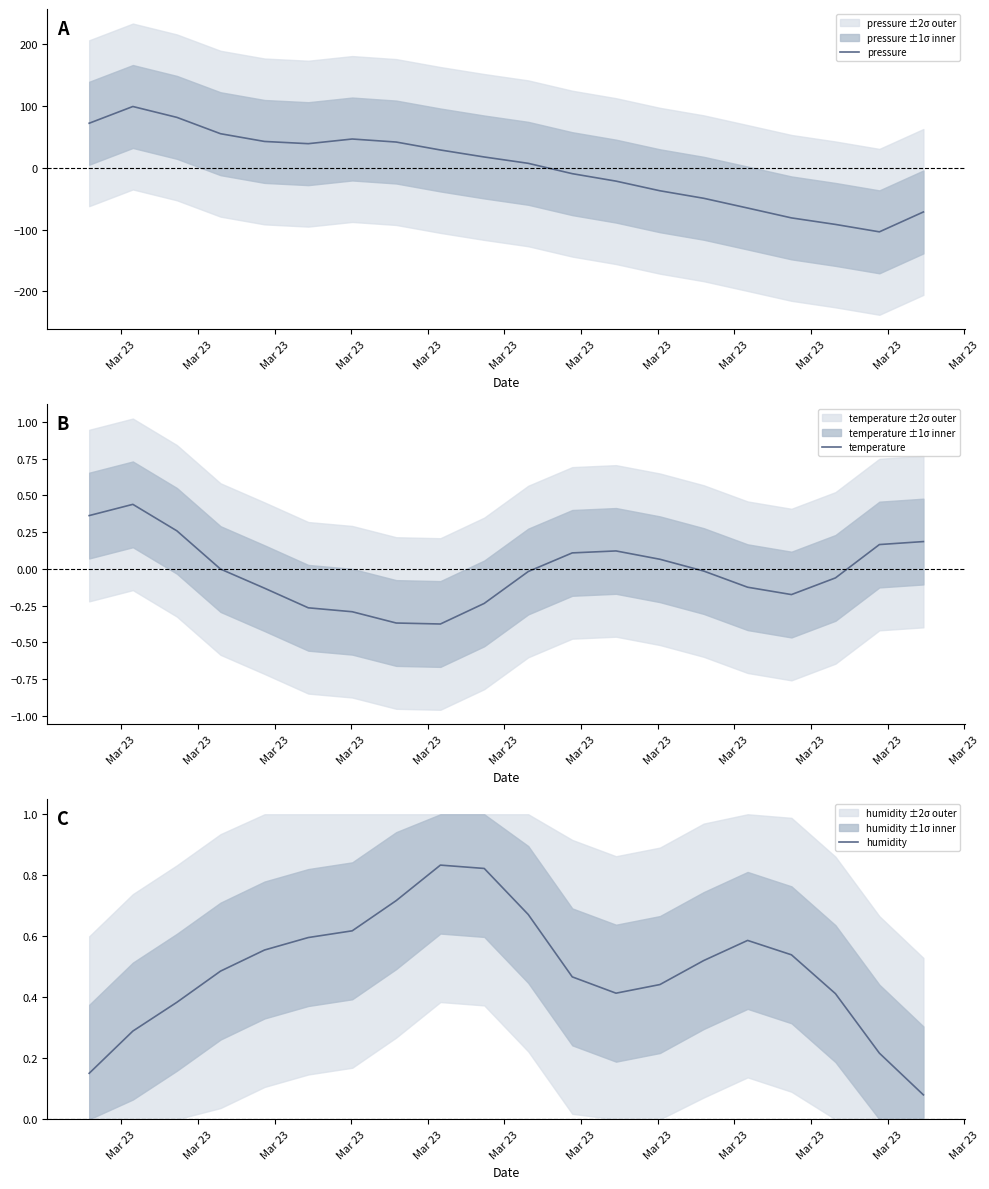

Is this an area chart (filled region under the line)?

No